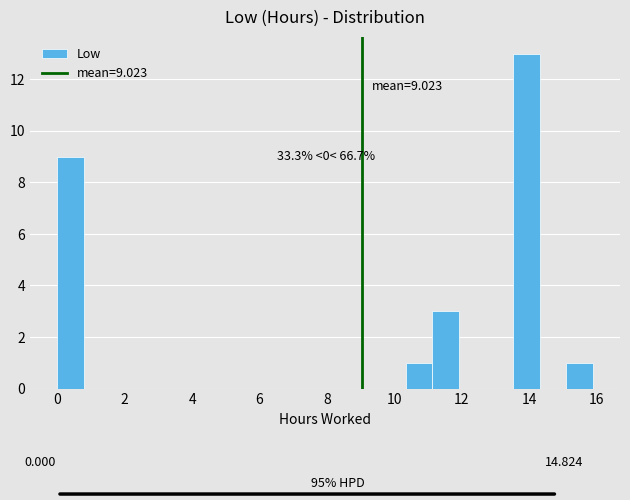

Around what value on the x-axis is the tallest bar? Give the approximate position of its centre, as read against the axis.

14.0